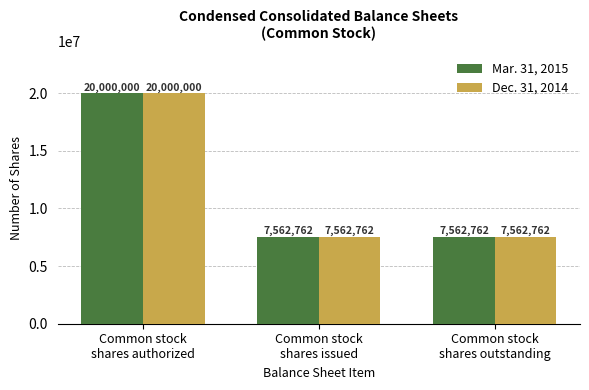

What is the greatest value displayed?

20000000